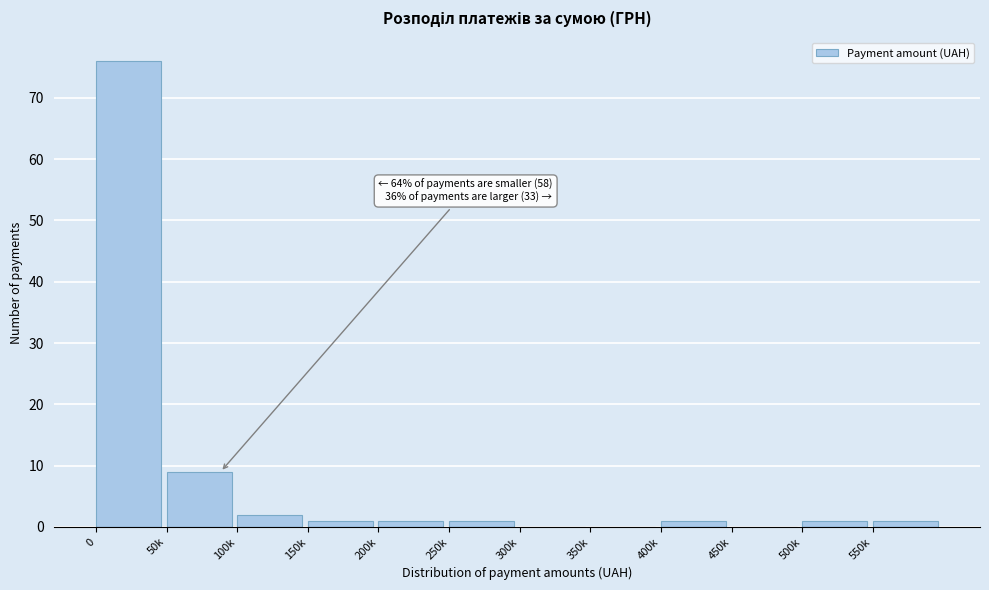

Reading right to left, what are all the values shown in this chart?

550k=1	500k=1	450k=0	400k=1	350k=0	300k=0	250k=1	200k=1	150k=1	100k=2	50k=9	0=76